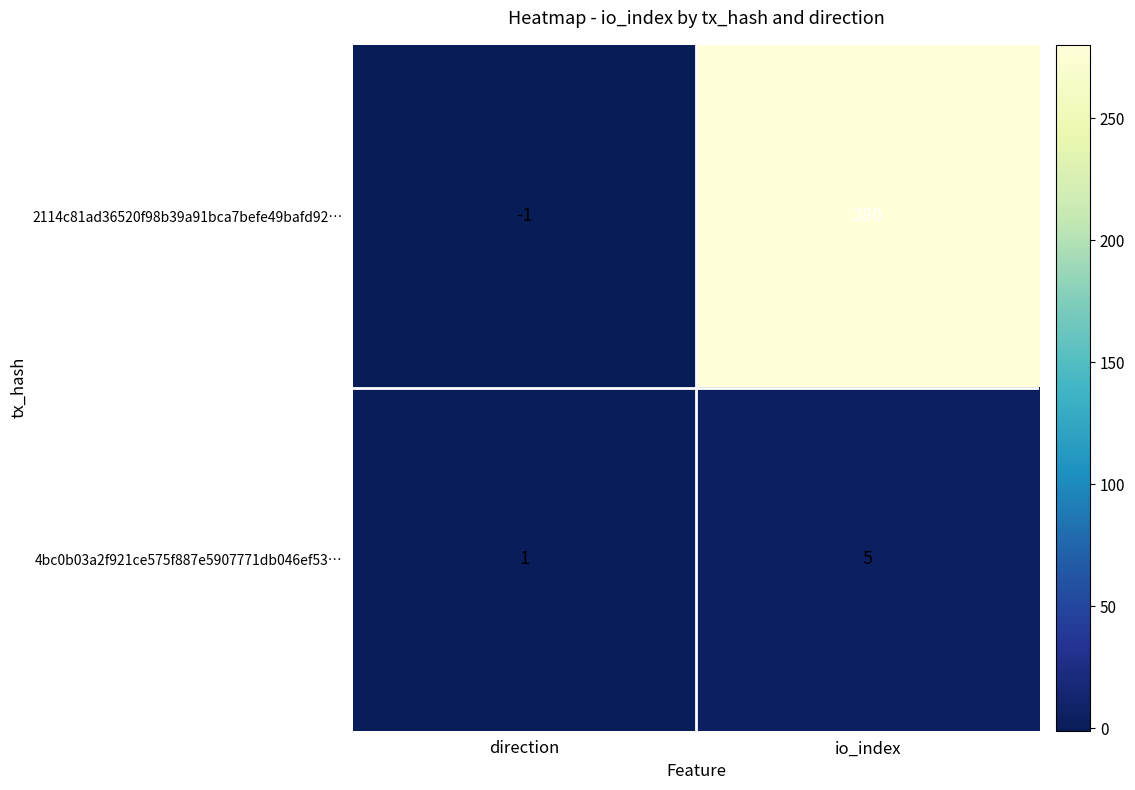

Where is 2114c81ad36520f98b39a91bca7befe49bafd92… nearest to the value 139?

direction